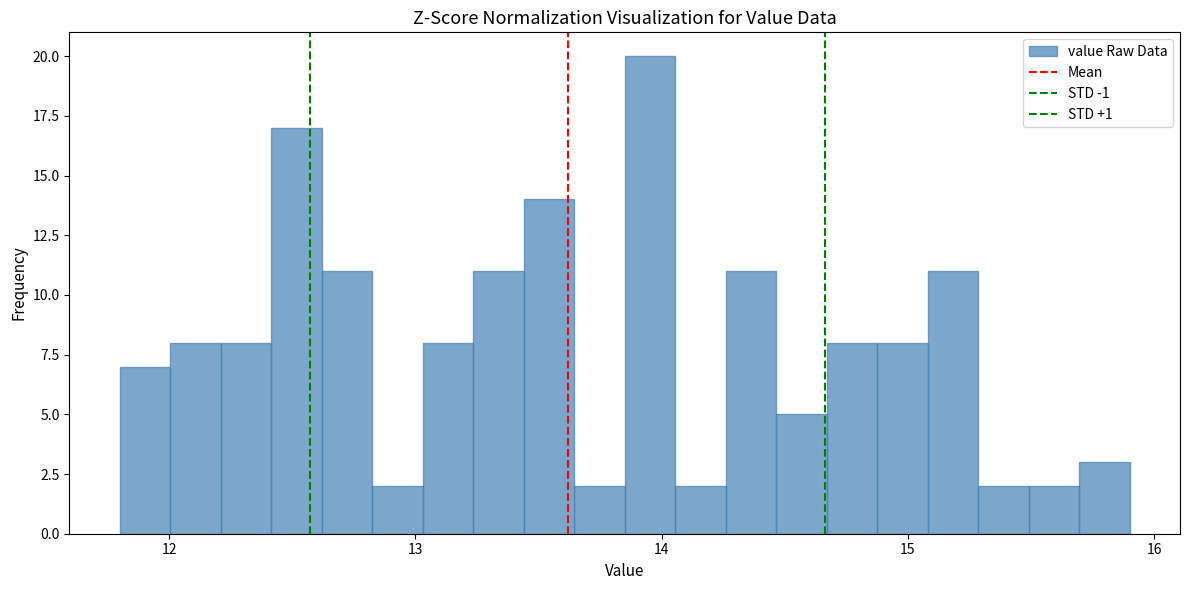

Read against the x-axis, roughly where is the centre of the tallest bar?

14.0